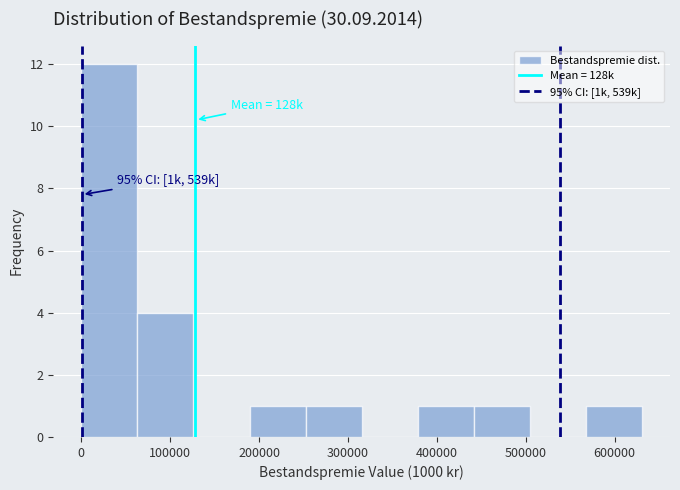

Which range on the x-axis has the tallest bar?

0 to 60000